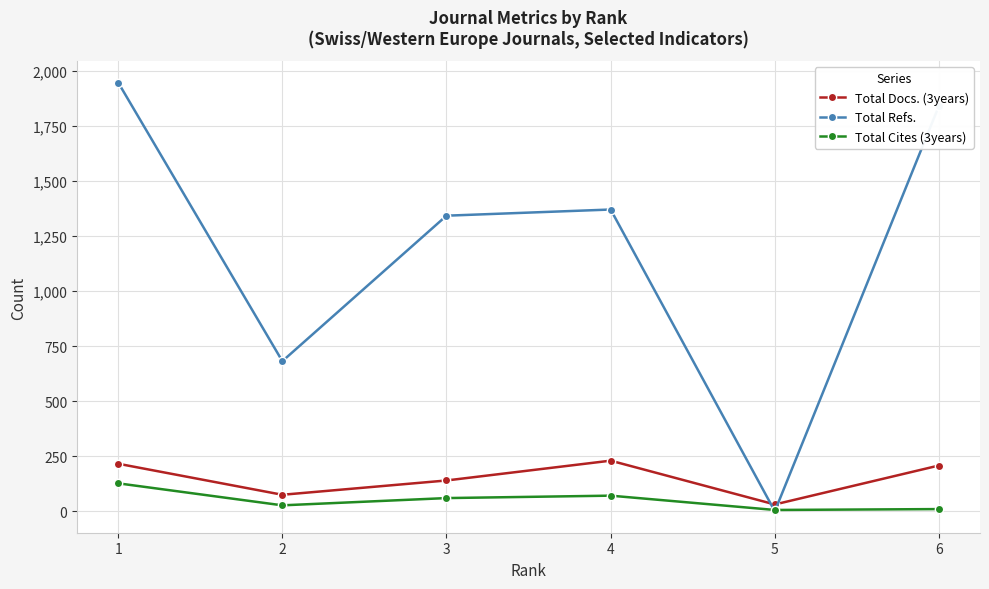

What is the average value of the Total Refs. series?

1198